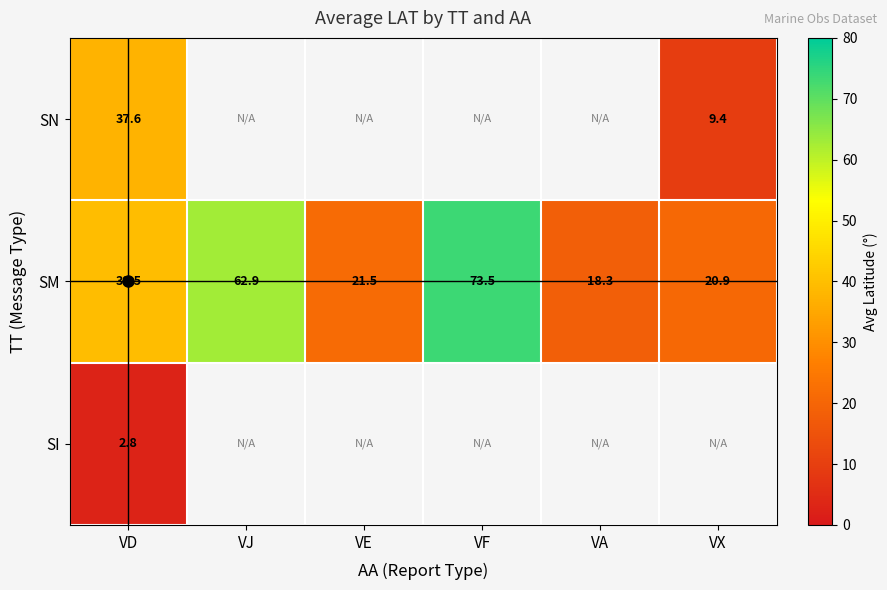

What is the difference between the highest and lowest values at VD?

36.7